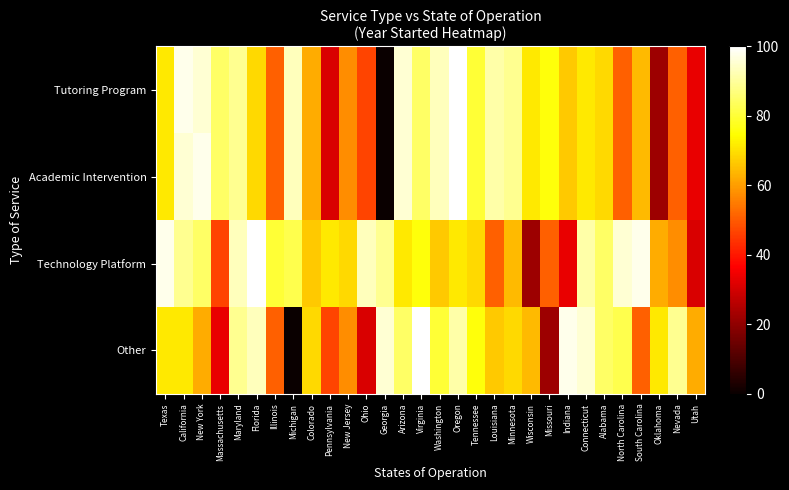

At which category does the chart reach its peak across all series?

Oregon